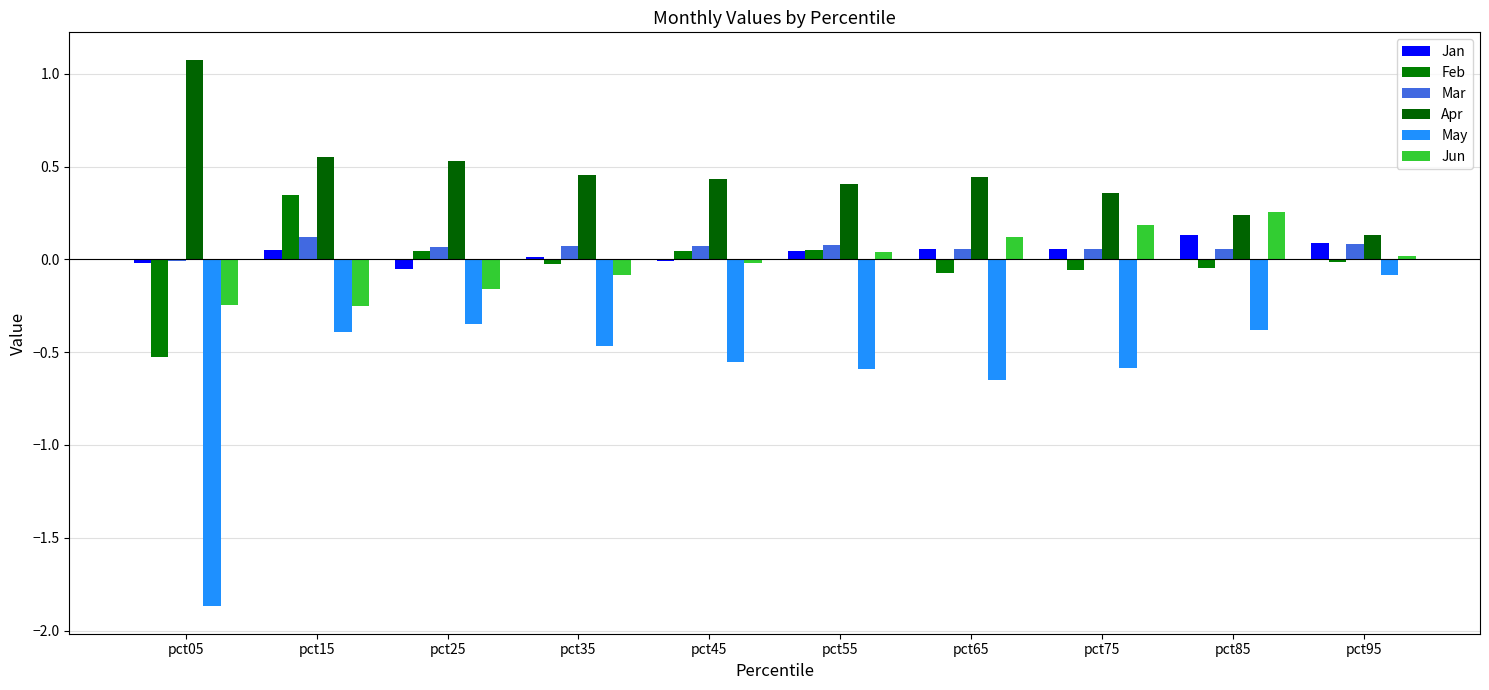

How many categories are shown in the chart?

10